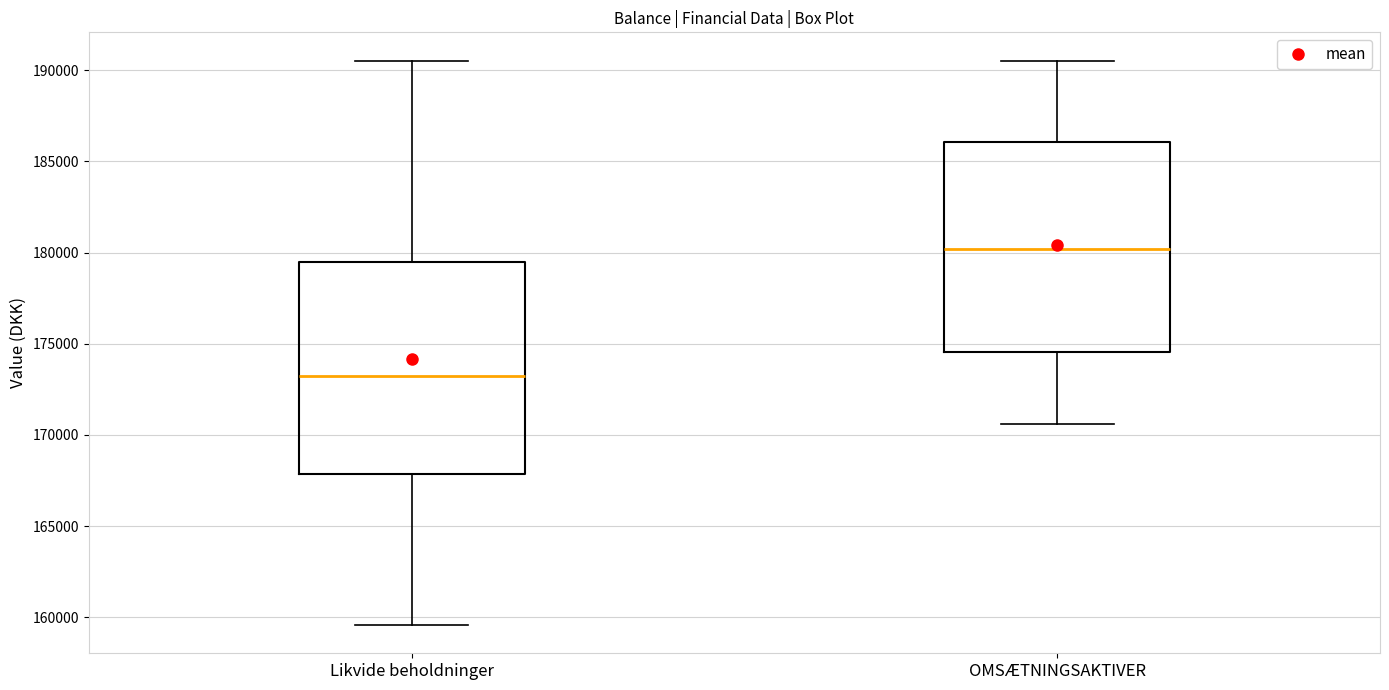

Where does the median line of the box for Likvide beholdninger sit on the y-axis? The values are not printed on the chart, so give them approximately, as read against the axis.

173000